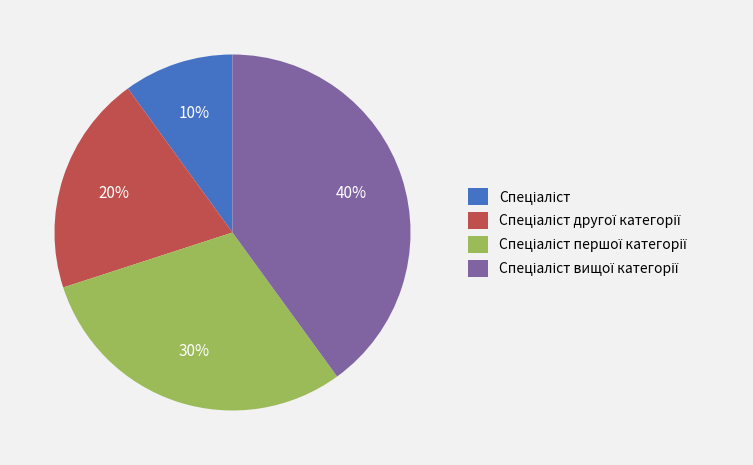

Is there a majority slice in this chart?

No